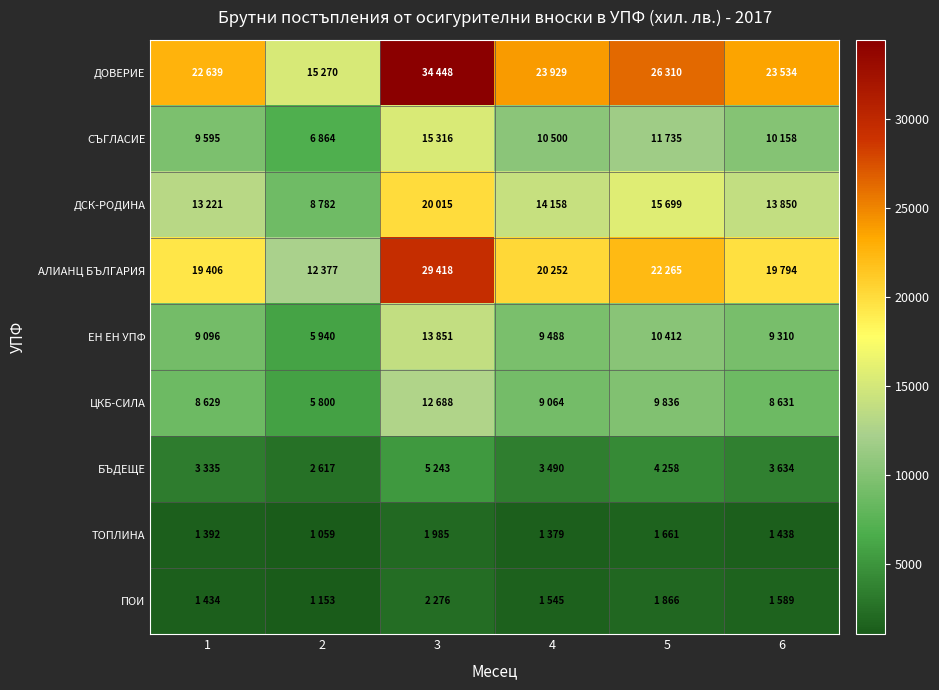

Rank the series by their maximum value, from lowest to highest.

ТОПЛИНА, ПОИ, БЪДЕЩЕ, ЦКБ-СИЛА, ЕН ЕН УПФ, СЪГЛАСИЕ, ДСК-РОДИНА, АЛИАНЦ БЪЛГАРИЯ, ДОВЕРИЕ